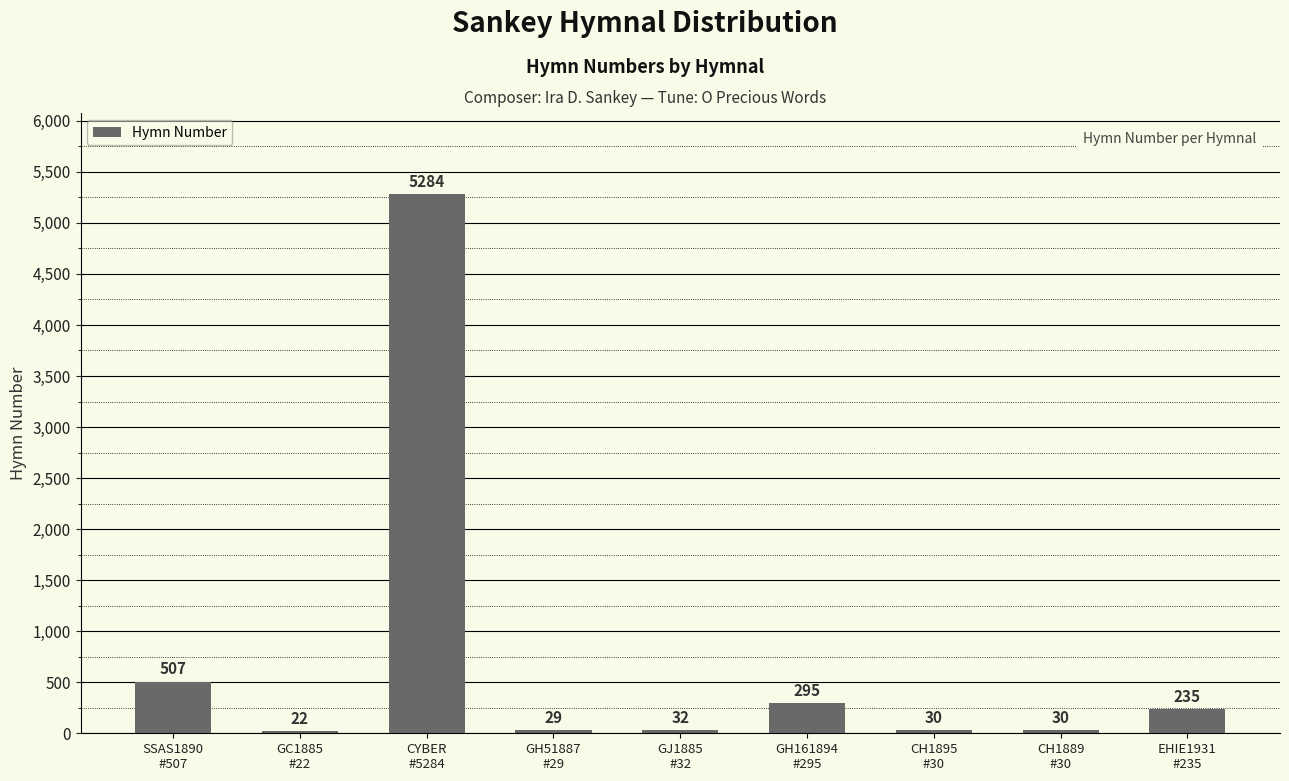

The chart shows a value of 295 at GH161894
#295. True or false?

True